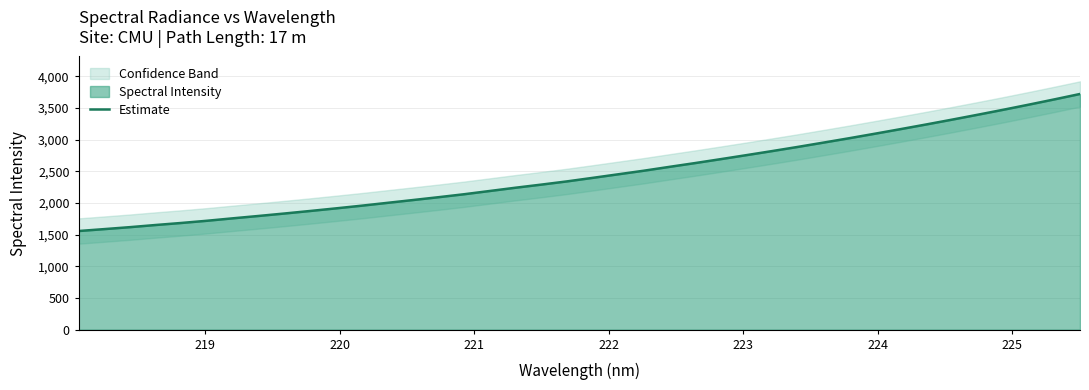

How many lines are shown in the chart?

1